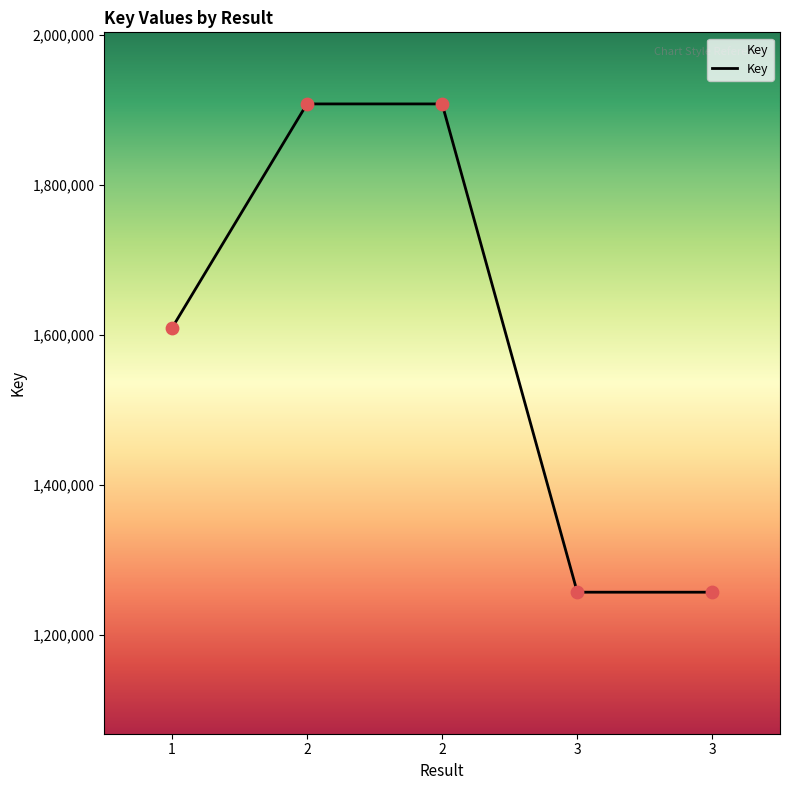

What is the change in value from 1 to 3?

-351663